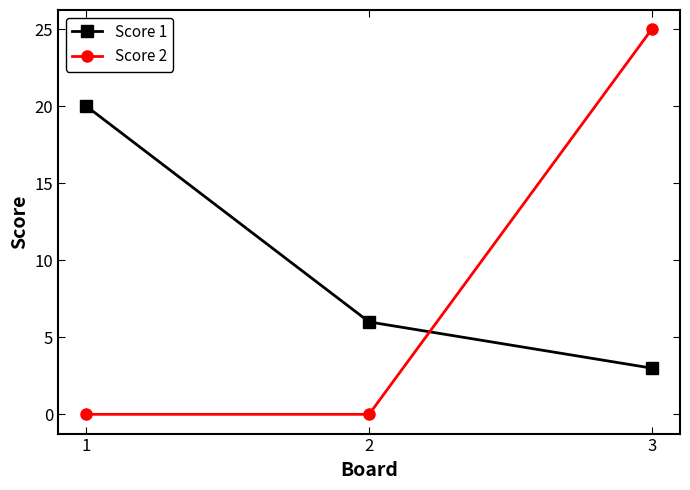

Does the chart display data point markers on the line(s)?

Yes